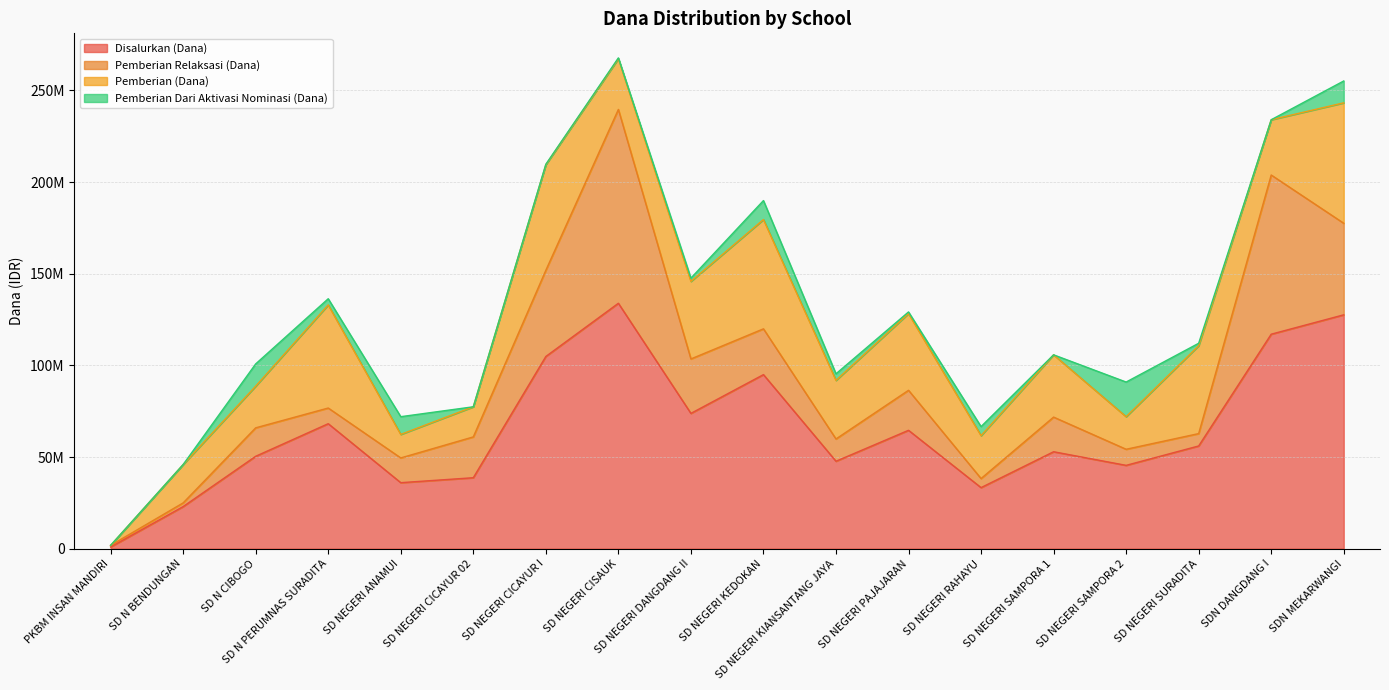

At which label does Pemberian Relaksasi (Dana) reach its minimum?

PKBM INSAN MANDIRI